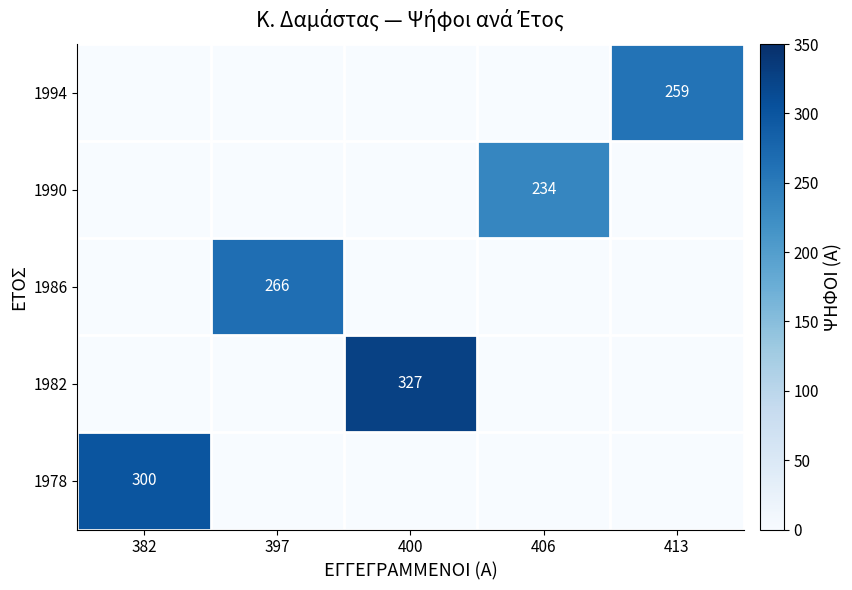

True or false: 1978 has a value of 300 at 382.

True